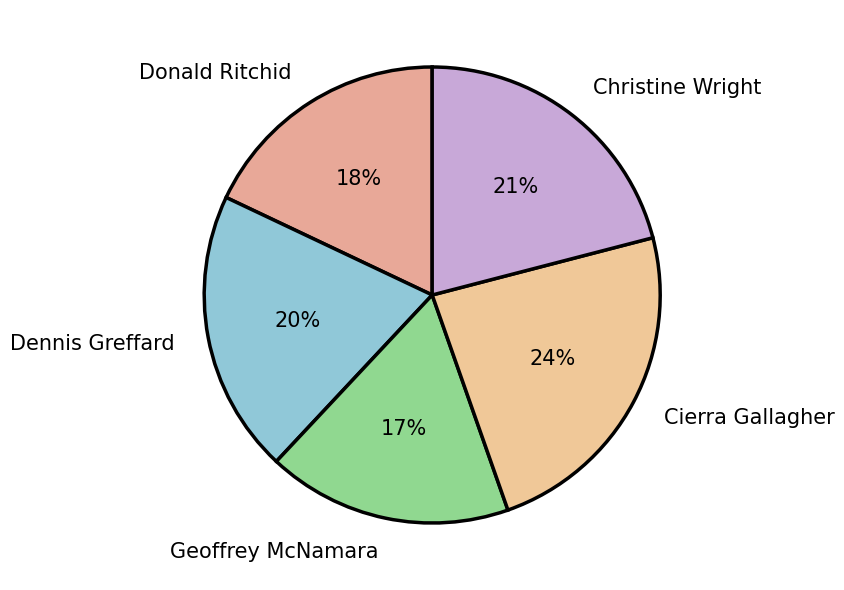

To the nearest percent, what is the average slice percentage?

20%